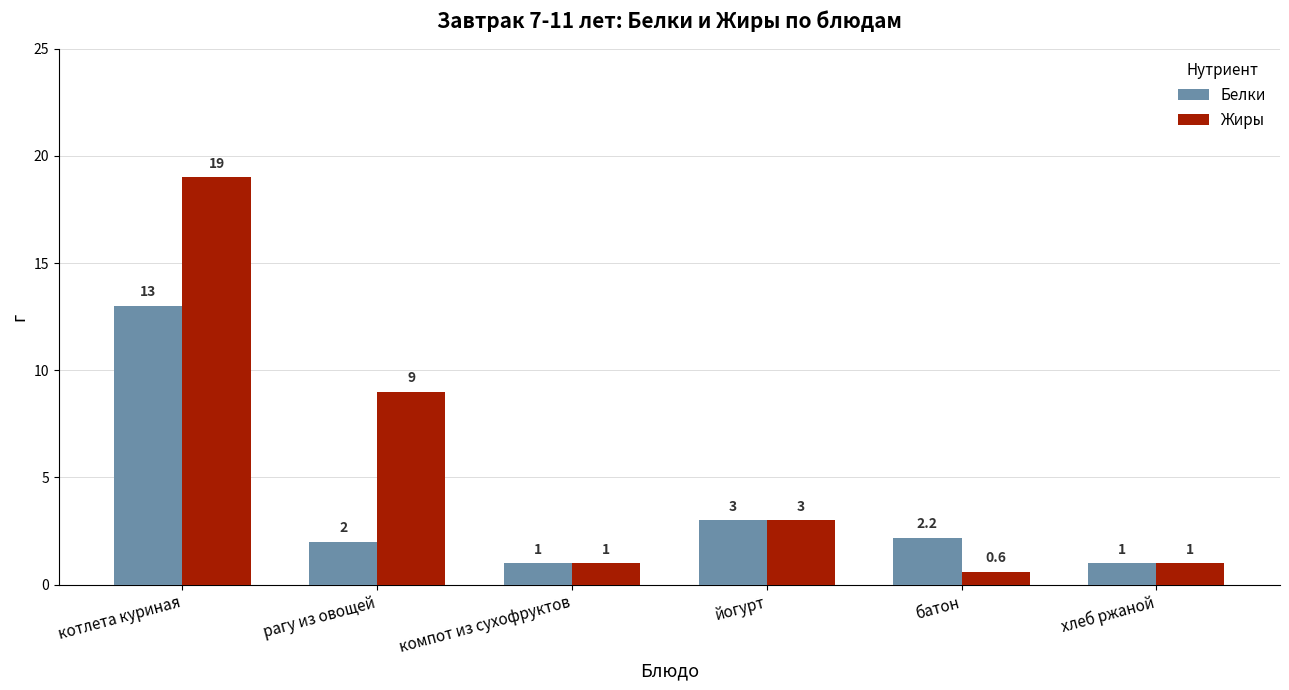

Rank the series by their maximum value, from highest to lowest.

Жиры, Белки